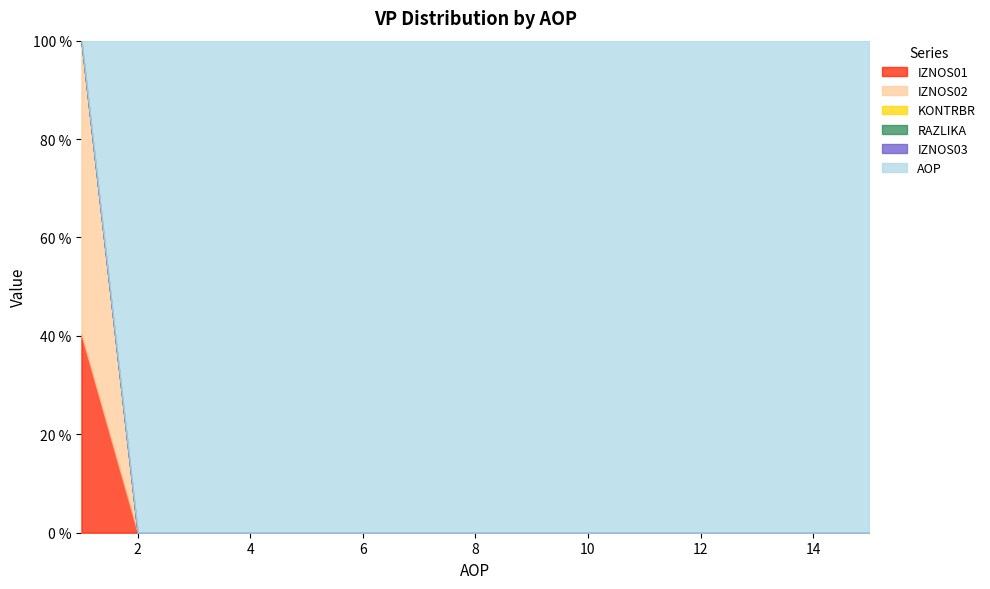

True or false: IZNOS01 has more than 1 points higher than both neighbors.

False